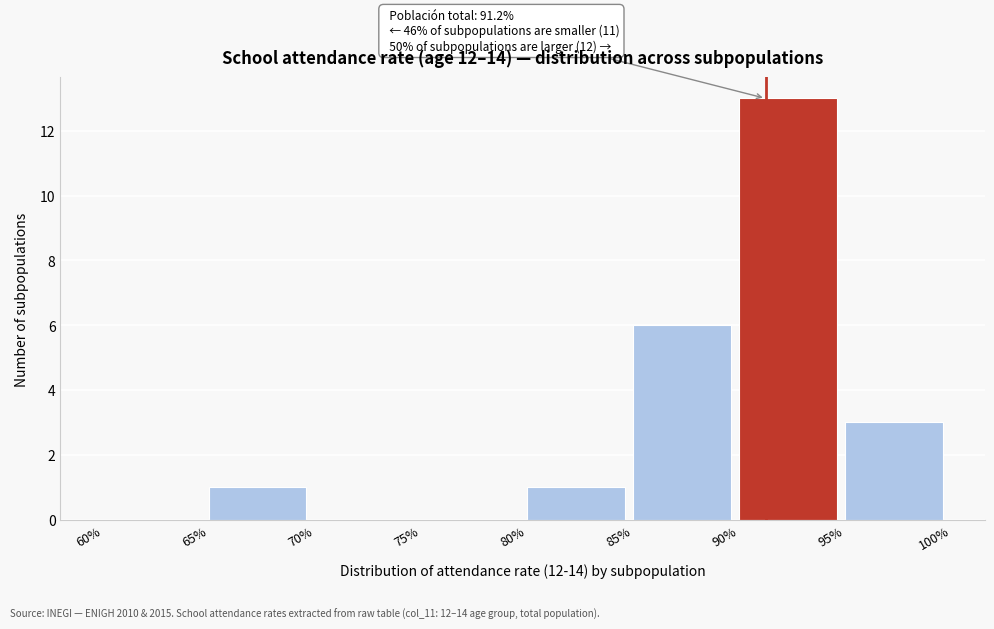

Which range on the x-axis has the tallest bar?

90% to 95%